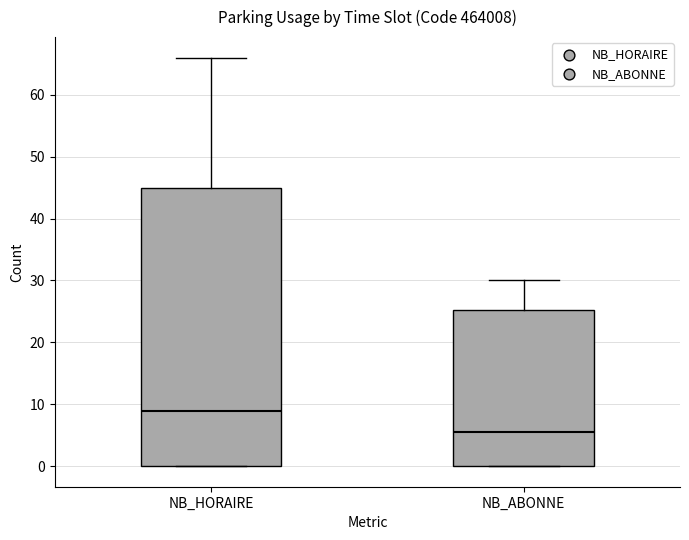

Comparing the boxes themselves (not the whiskers), which one is the tallest?

NB_HORAIRE